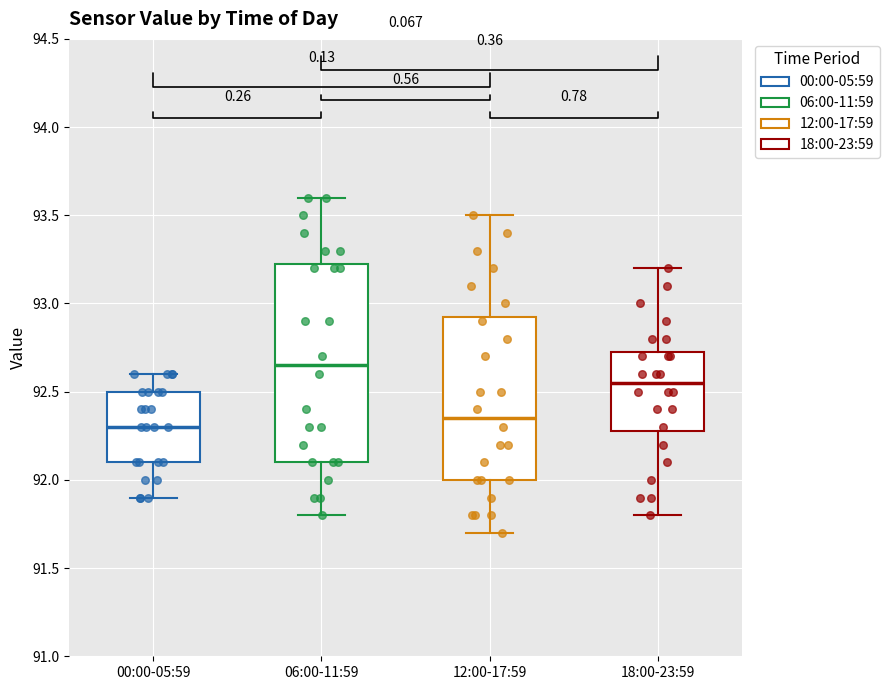

Where is the upper edge of the box for 06:00-11:59 on the y-axis? The values are not printed on the chart, so give them approximately, as read against the axis.

93.25